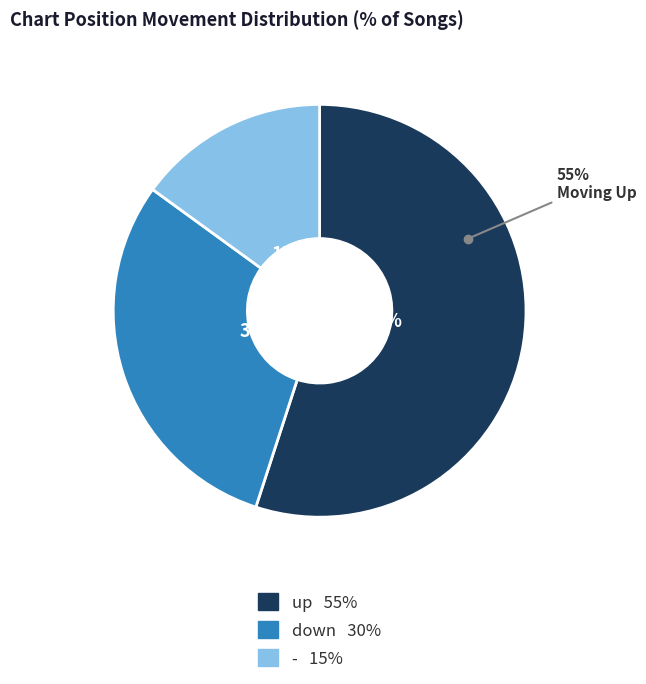

What is the largest slice in the pie chart?

up